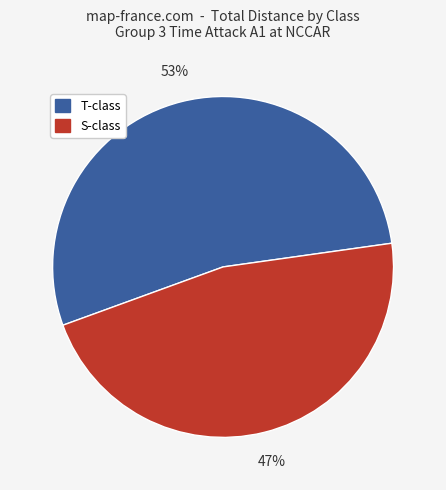

How many segments does this pie chart have?

2